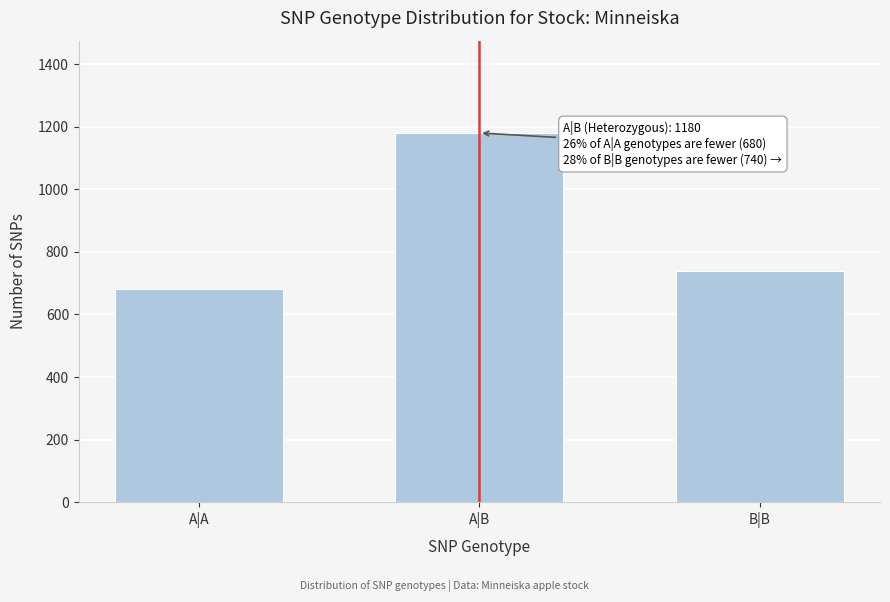

Reading left to right, transcribe all the data shown in this chart.

680	1180	740